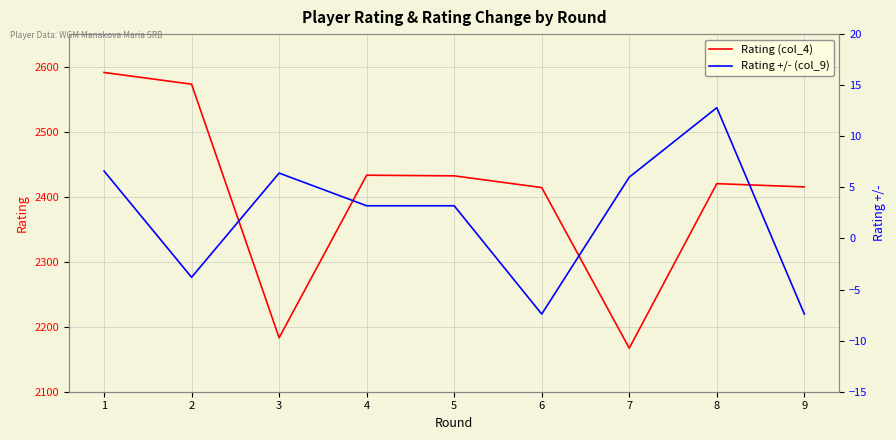

What is the spread (max minus min) of values at 7?

2161.0